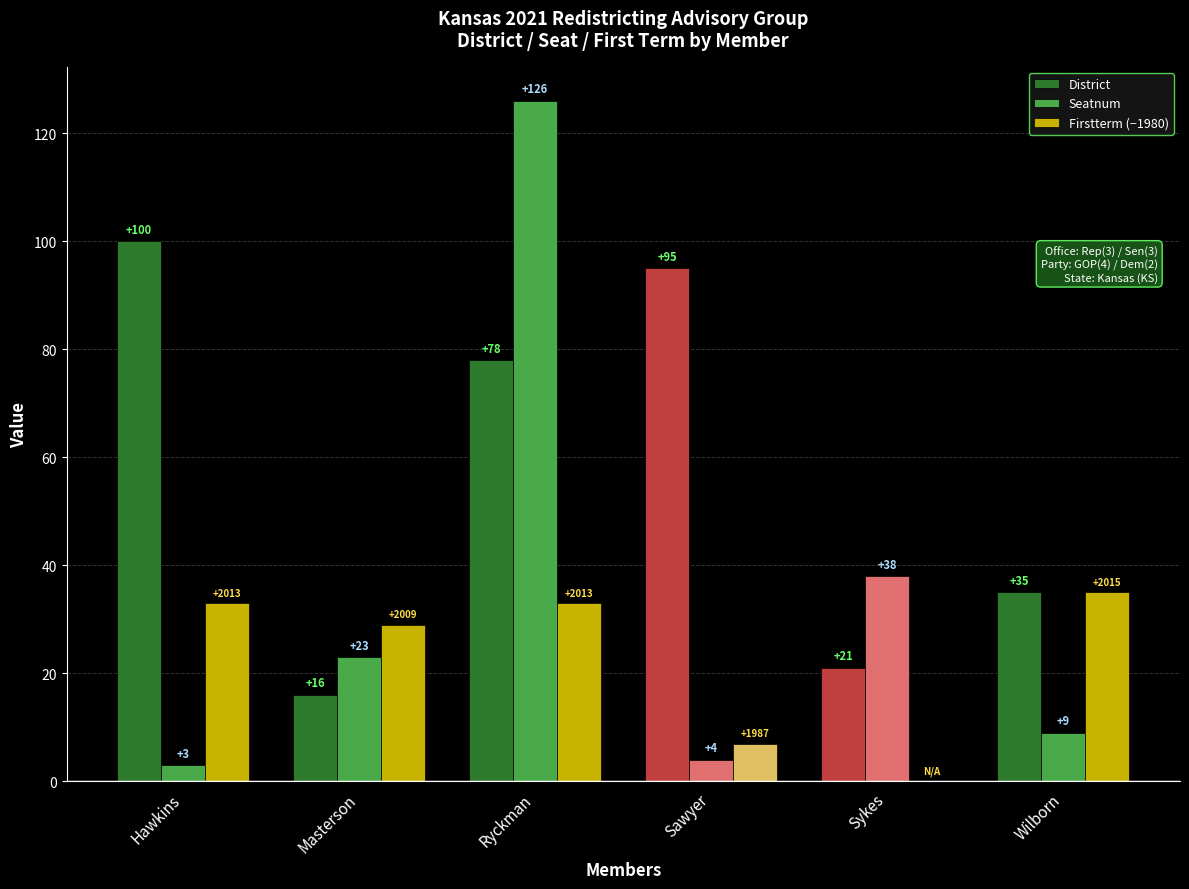

Reading left to right, what are all the values shown in this chart?

District: 100	16	78	95	21	35
Seatnum: 3	23	126	4	38	9
Firstterm (−1980): 33	29	33	7	0	35